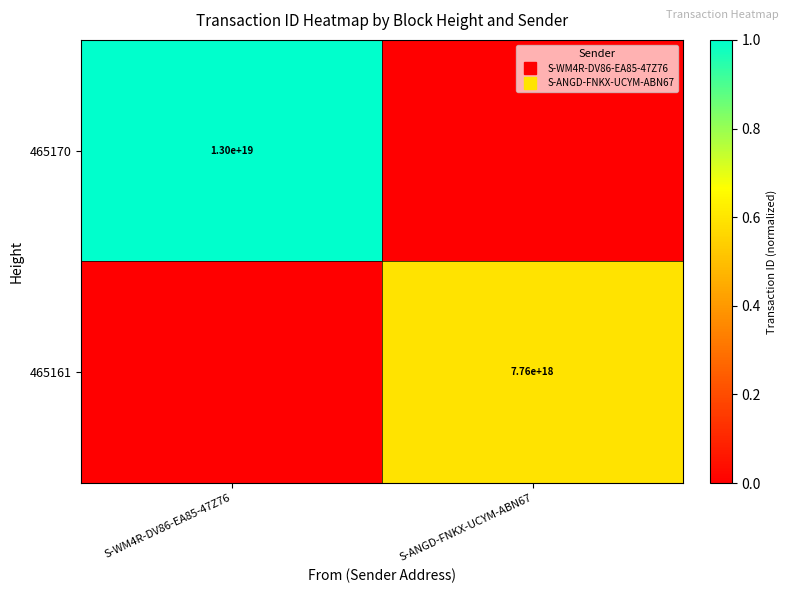

List the labels in order of 465161 value, smallest first.

S-WM4R-DV86-EA85-47Z76, S-ANGD-FNKX-UCYM-ABN67